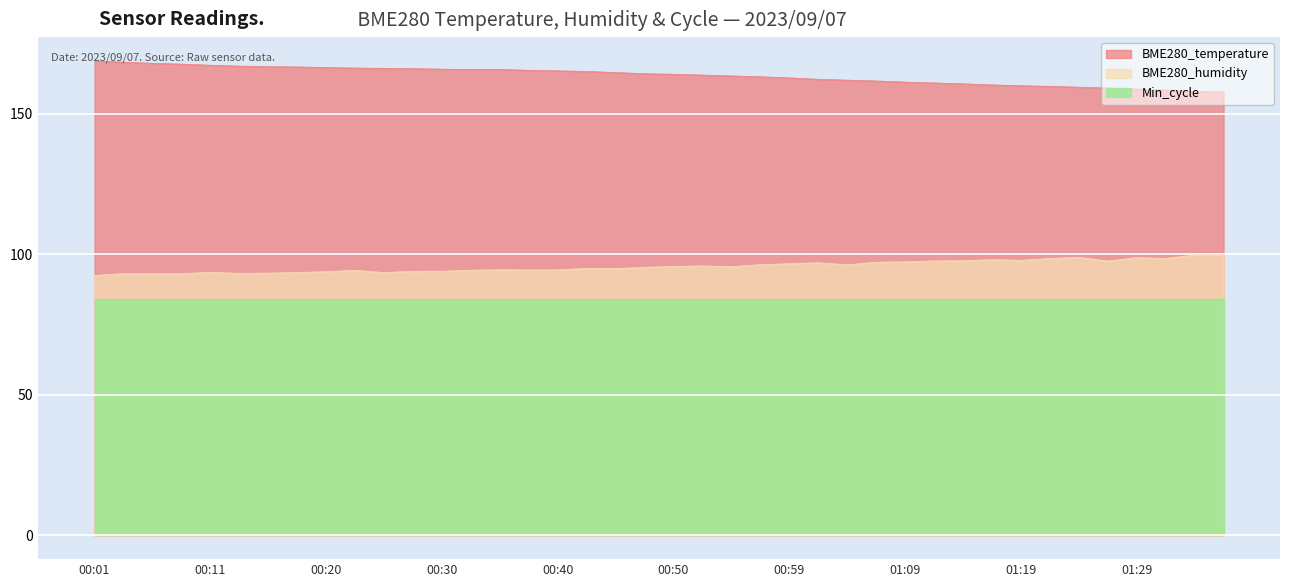

What is the smallest value displayed?

84.0